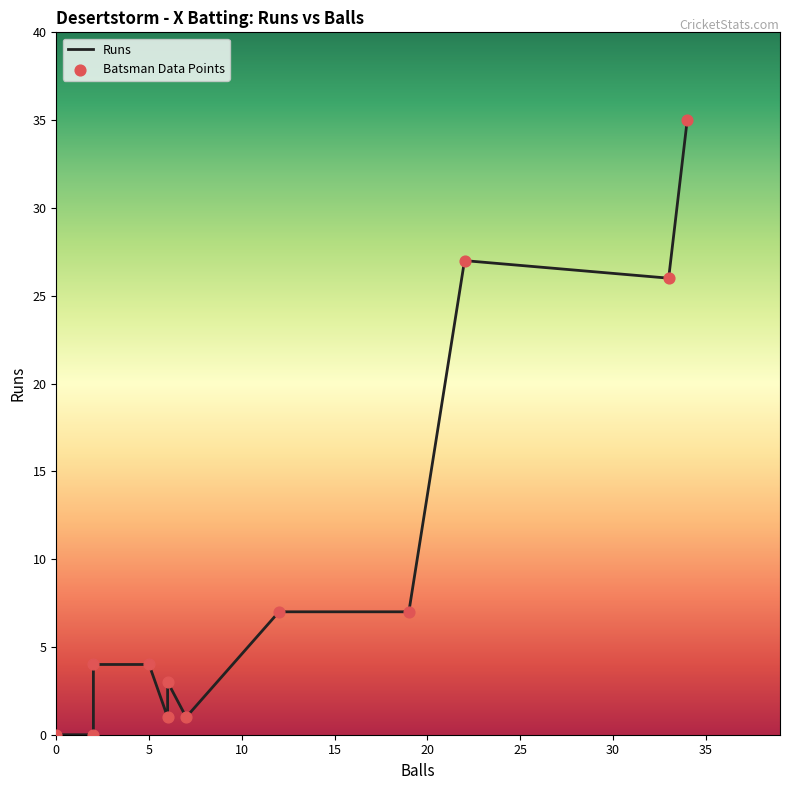

Which series has the largest total across all categories?

Runs